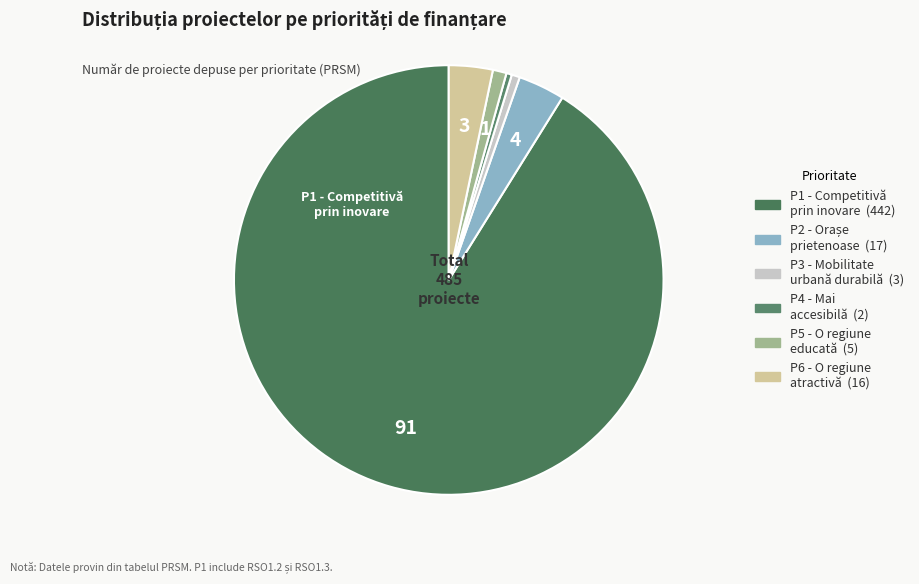

Count the number of slices in the pie.

6